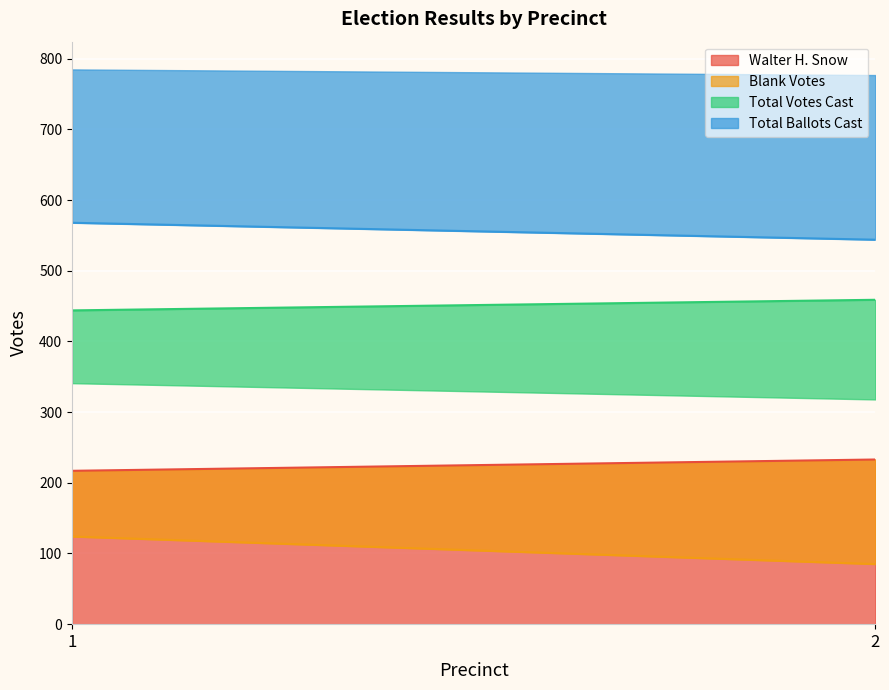

Between 2 and 1, which is larger?

2